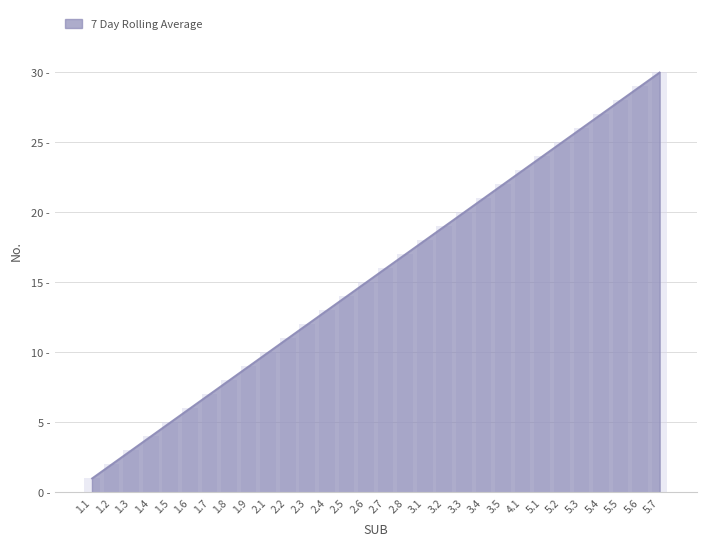

What is the change in value from 1.3 to 2.1?

+7